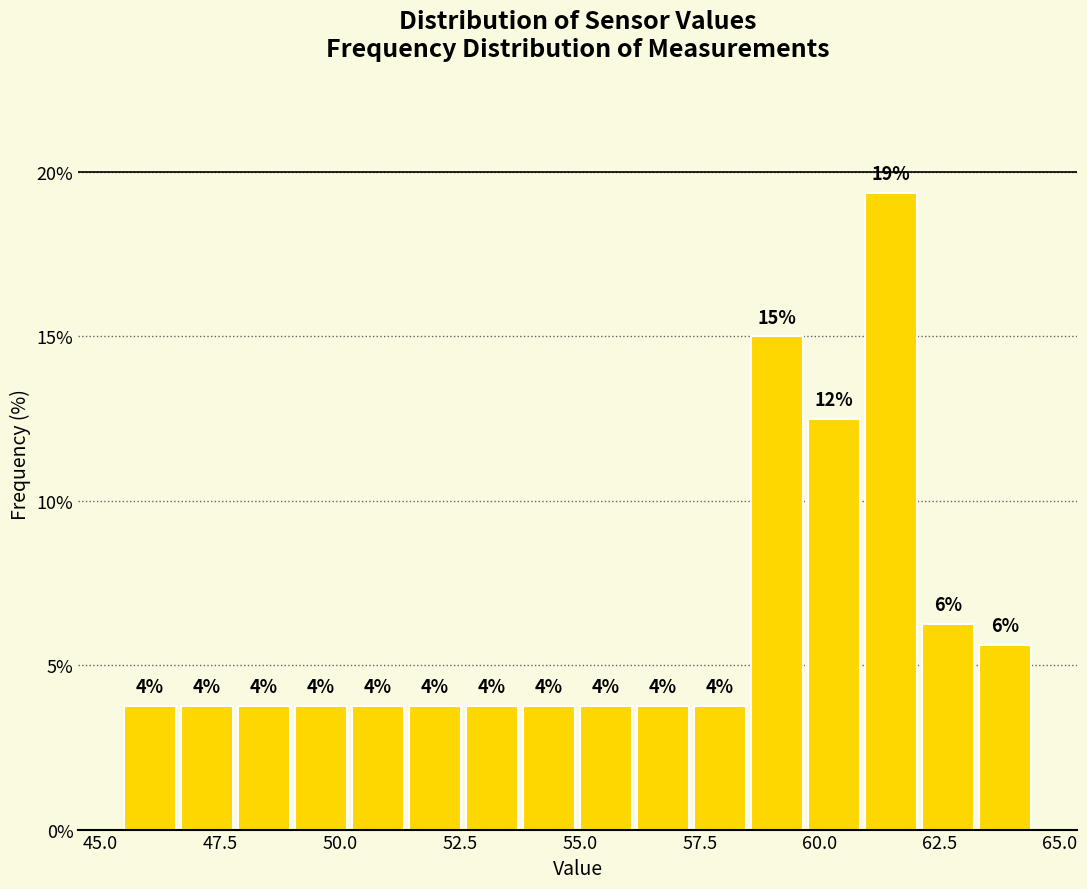

Around what value on the x-axis is the tallest bar? Give the approximate position of its centre, as read against the axis.

61.5